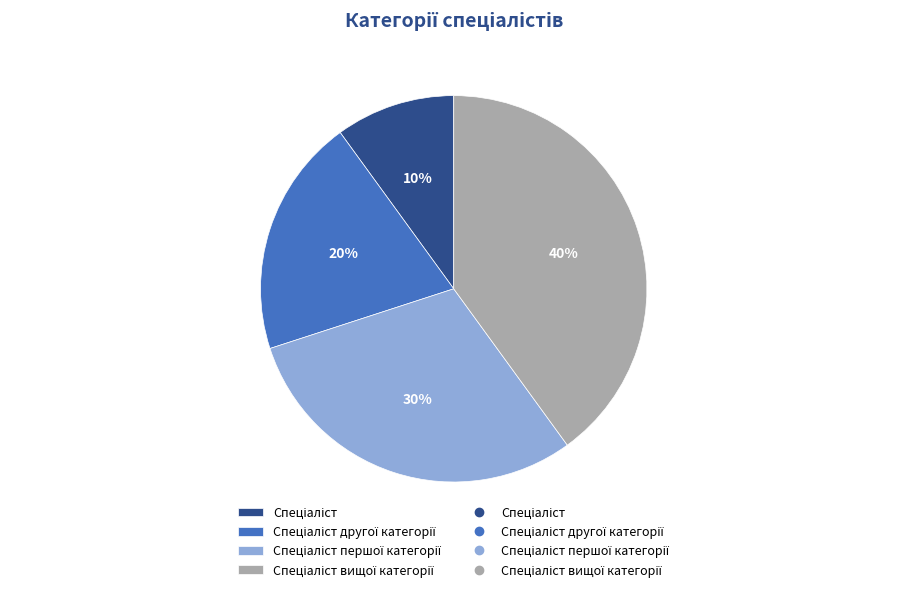

To the nearest percent, what is the average slice percentage?

25%